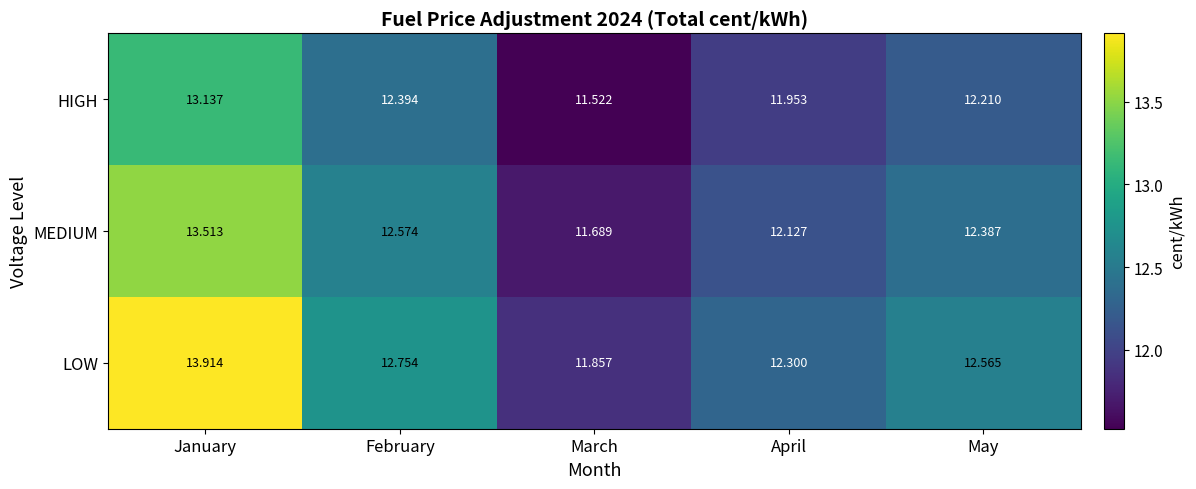

Which series has the largest total across all categories?

LOW